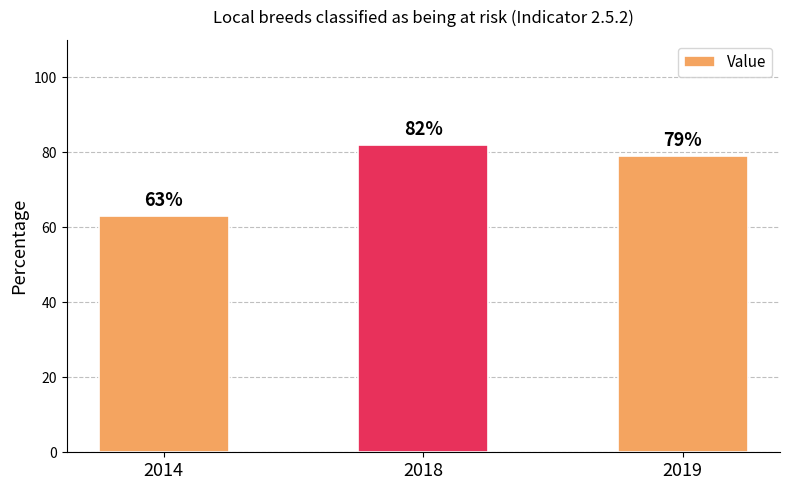

Approximately how many times larger is the value at 2018 compared to 2019?

1.0